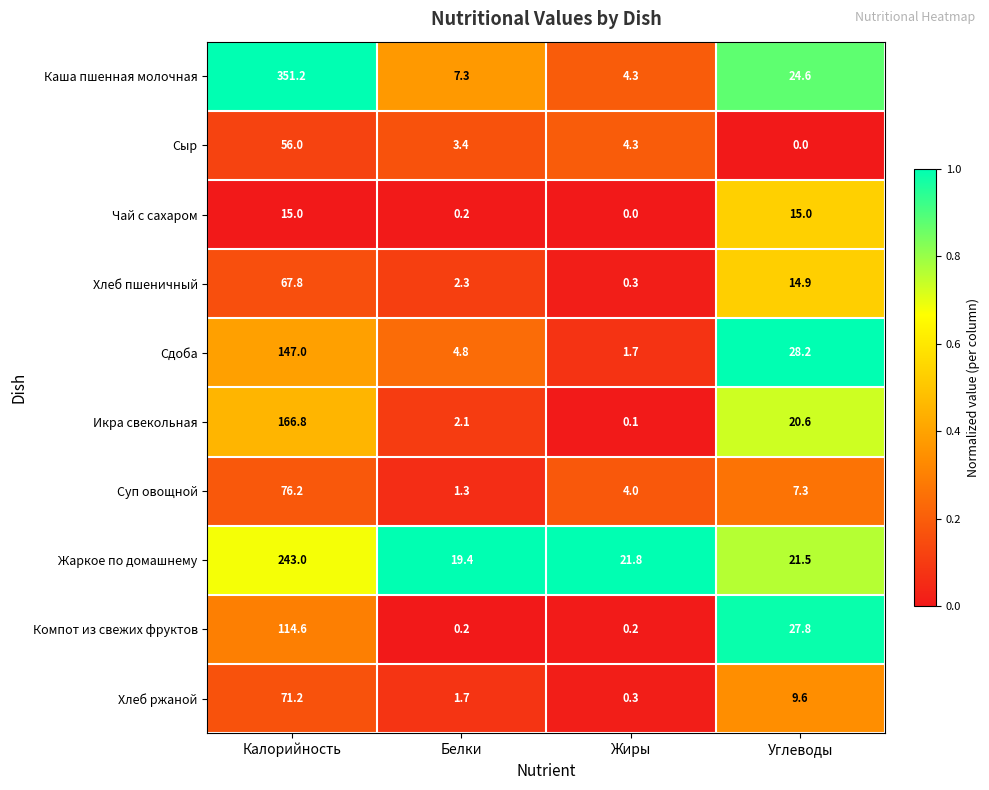

True or false: Компот из свежих фруктов has a value of 27.8 at Углеводы.

True